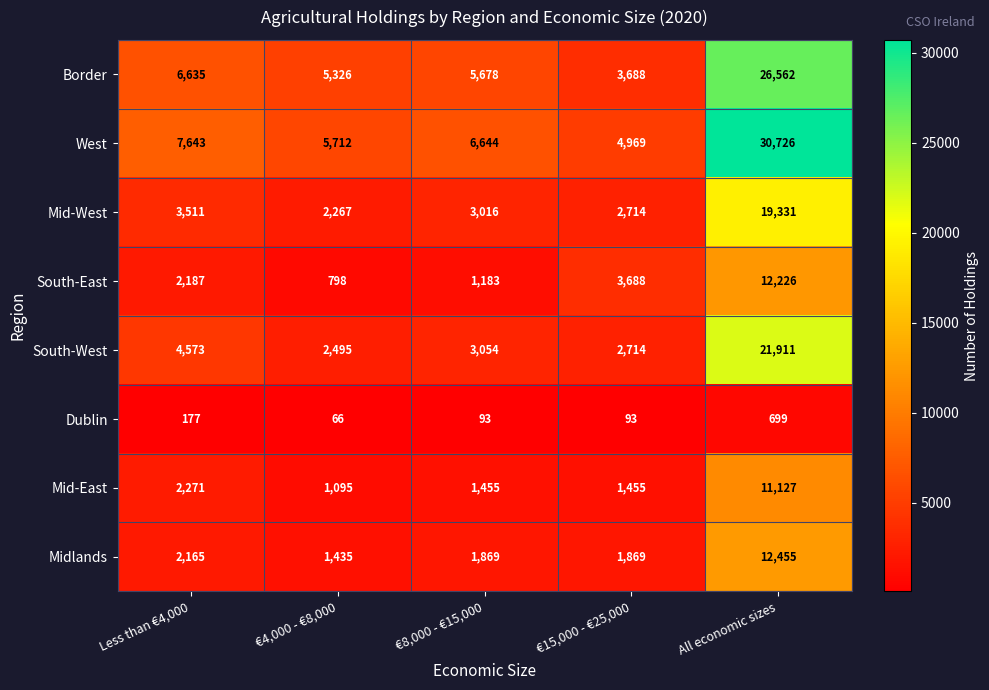

At €8,000 - €15,000, list the series in order from smallest to largest.

Dublin, South-East, Mid-East, Midlands, Mid-West, South-West, Border, West